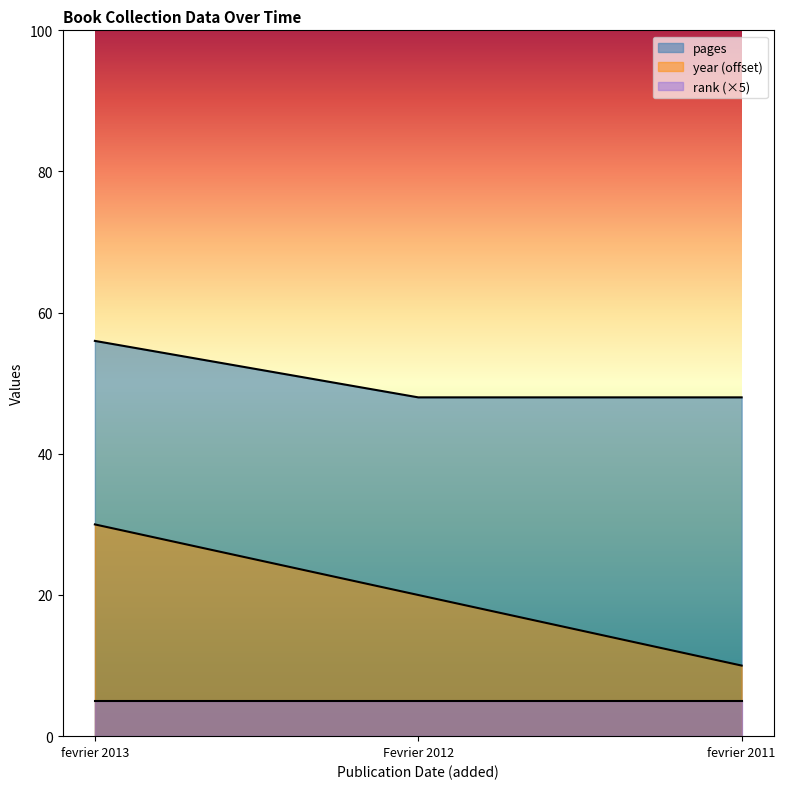

What is the lowest value of the year series?

10